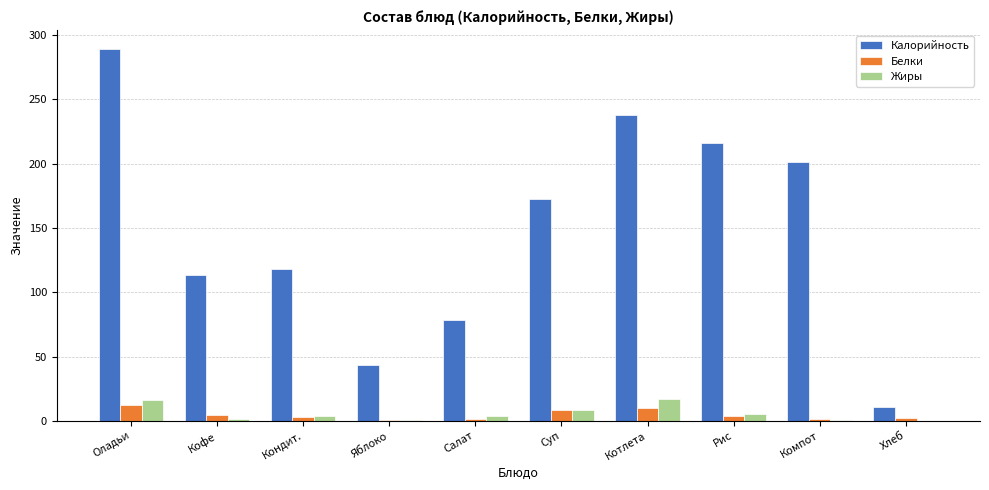

Is the value of Белки at Оладьи greater than the value of Жиры at Кофе?

Yes